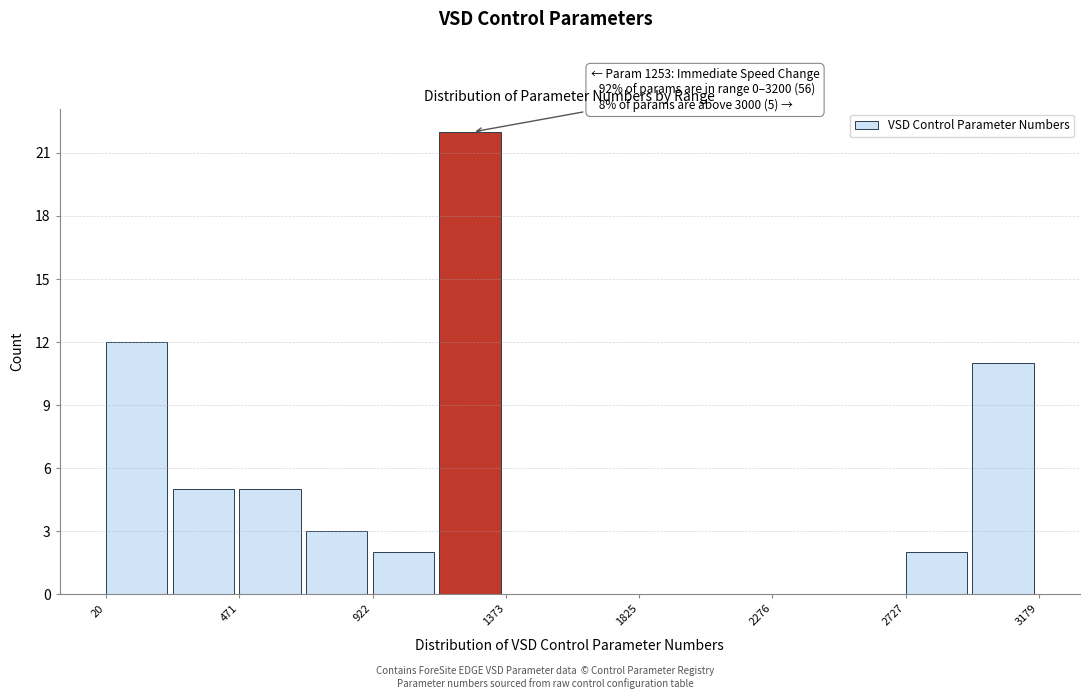

Over which range of the x-axis is the bar tallest?

1150 to 1350